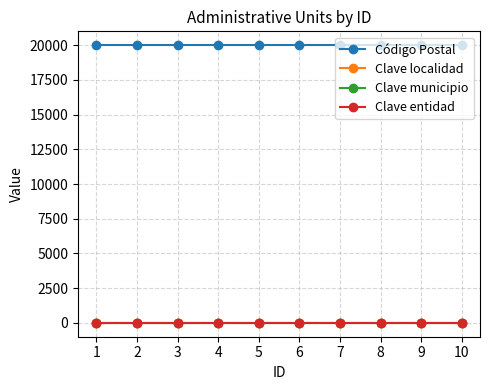

Is this an area chart (filled region under the line)?

No